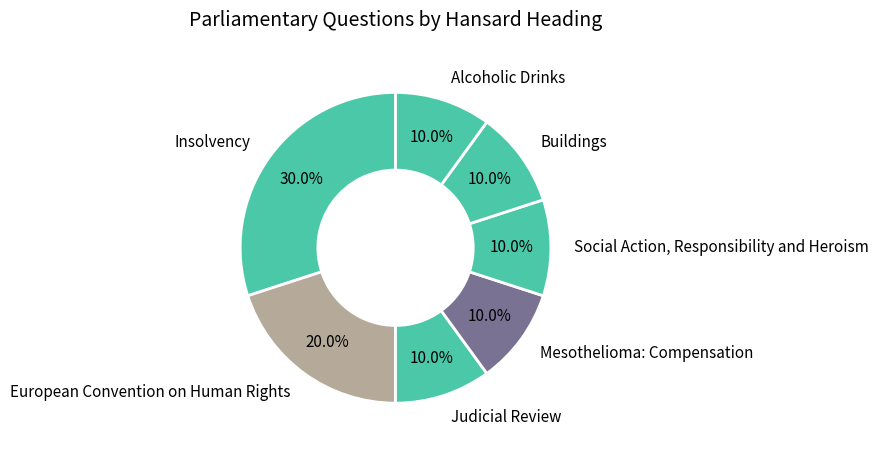

Combined, do Social Action, Responsibility and Heroism and Mesothelioma: Compensation account for over 50%?

No